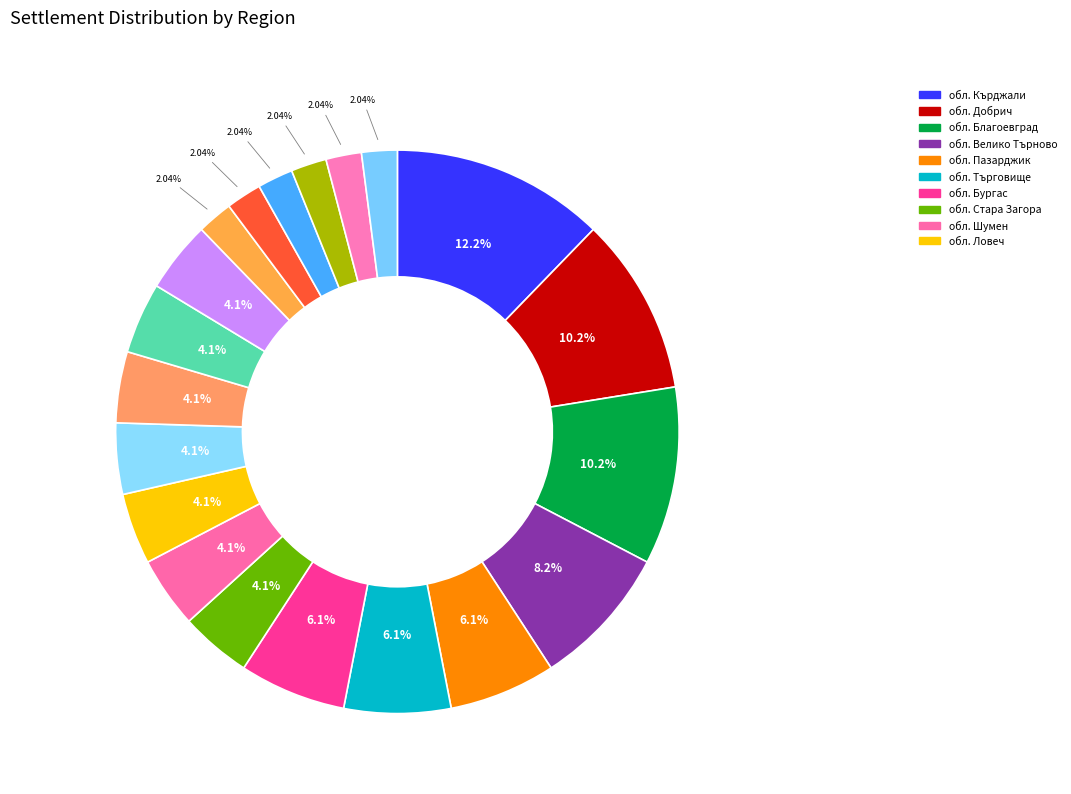

Count the number of slices in the pie.

20